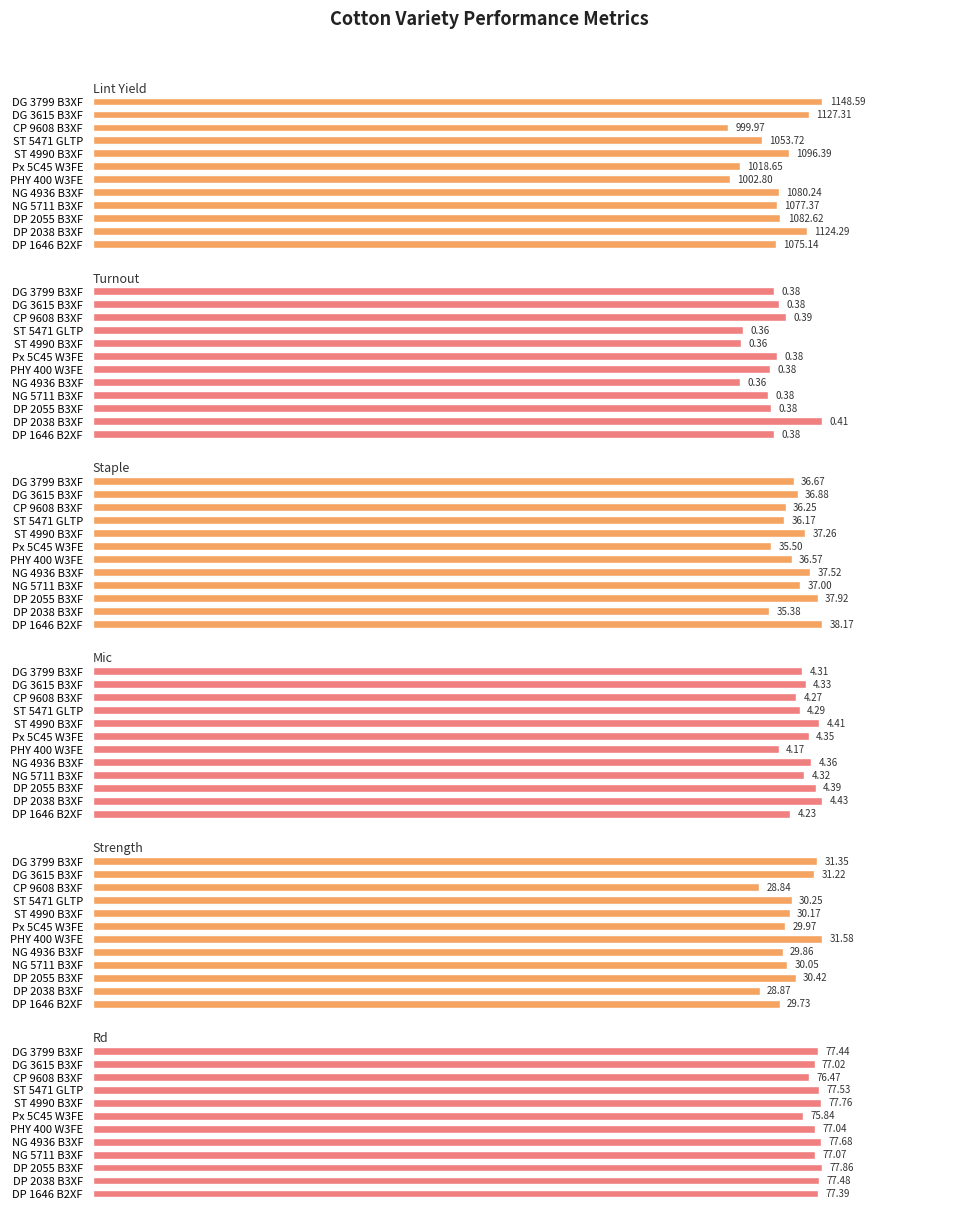

The Staple series shows 34.5 at DG 3615 B3XF. True or false?

False